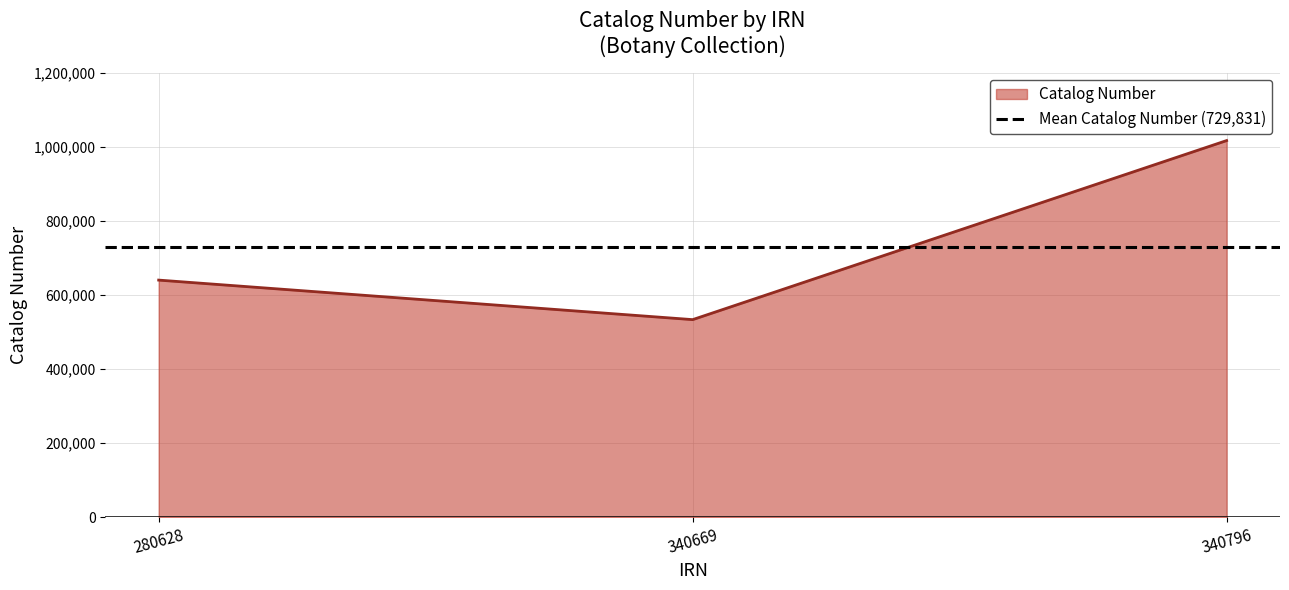

Rank the categories by value from lowest to highest.

340669, 280628, 340796